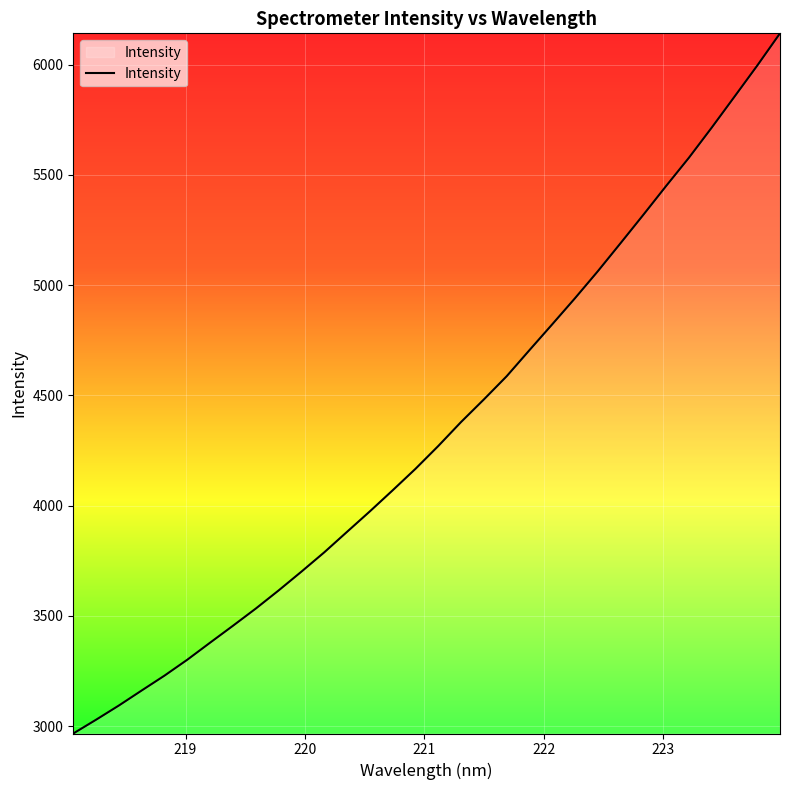

What is the smallest value displayed?

2967.2